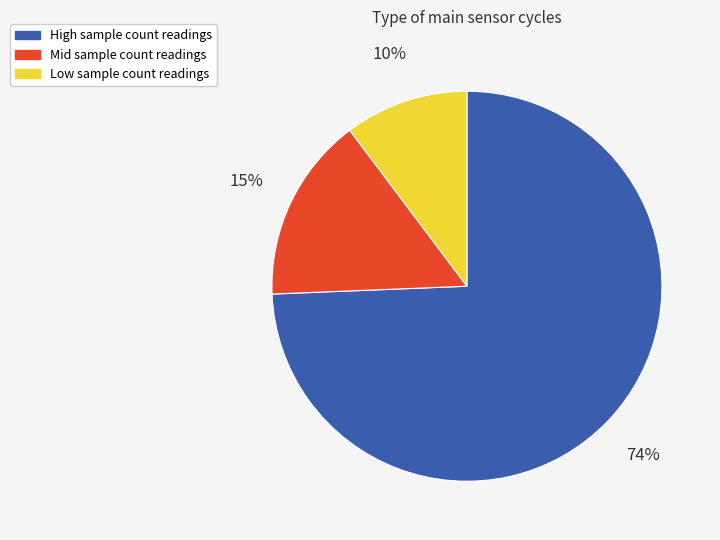

Does any single category account for the majority?

Yes